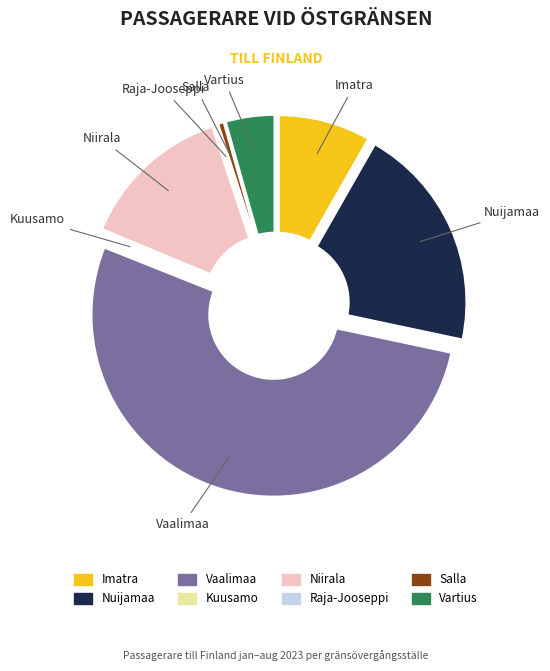

Which slice is the smallest?

Raja-Jooseppi